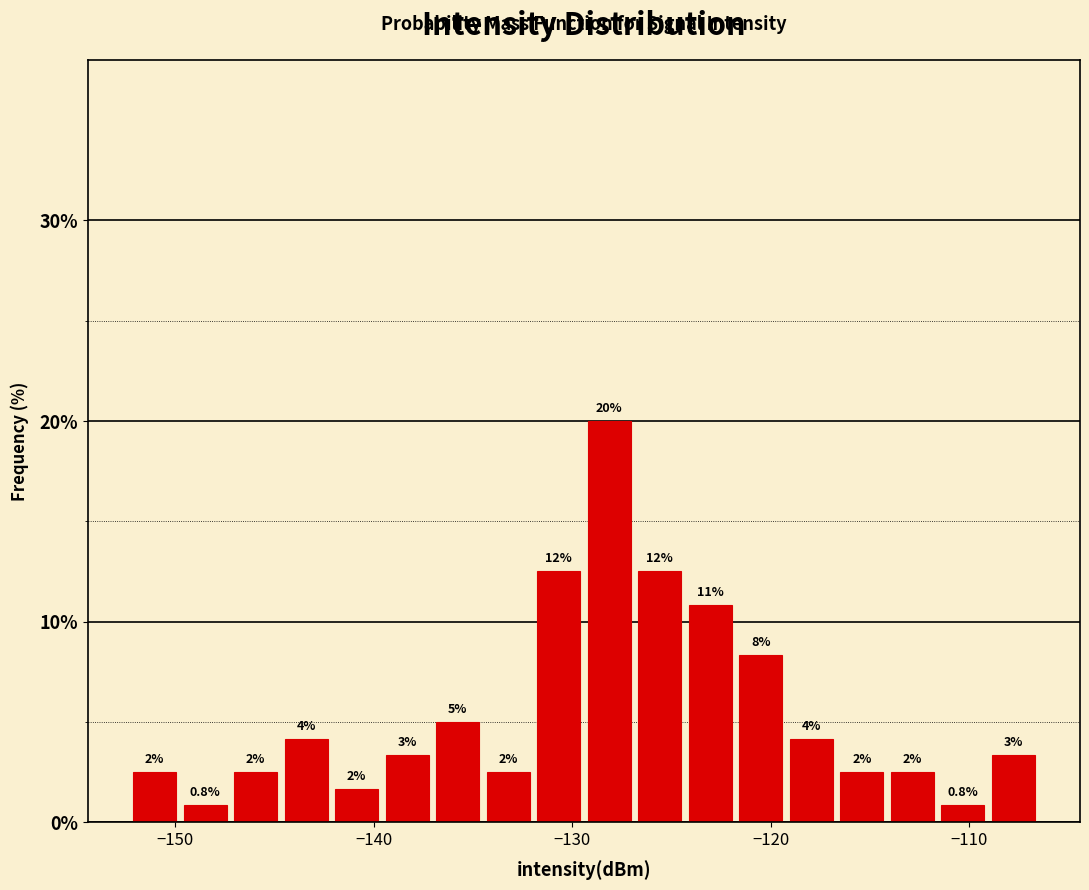

Around what value on the x-axis is the tallest bar? Give the approximate position of its centre, as read against the axis.

-128